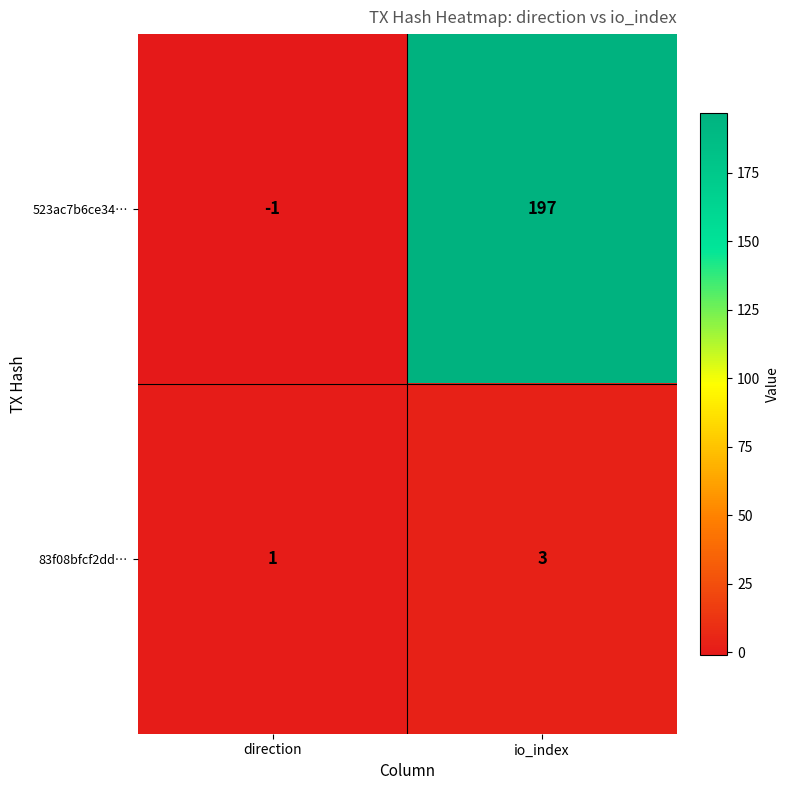

Where is 523ac7b6ce34… nearest to the value 98?

direction